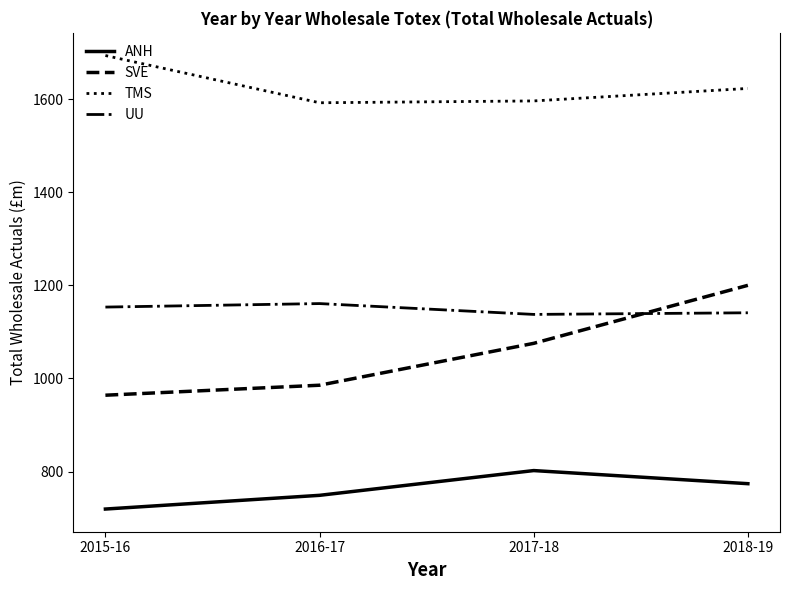

True or false: ANH and SVE cross at least once.

False